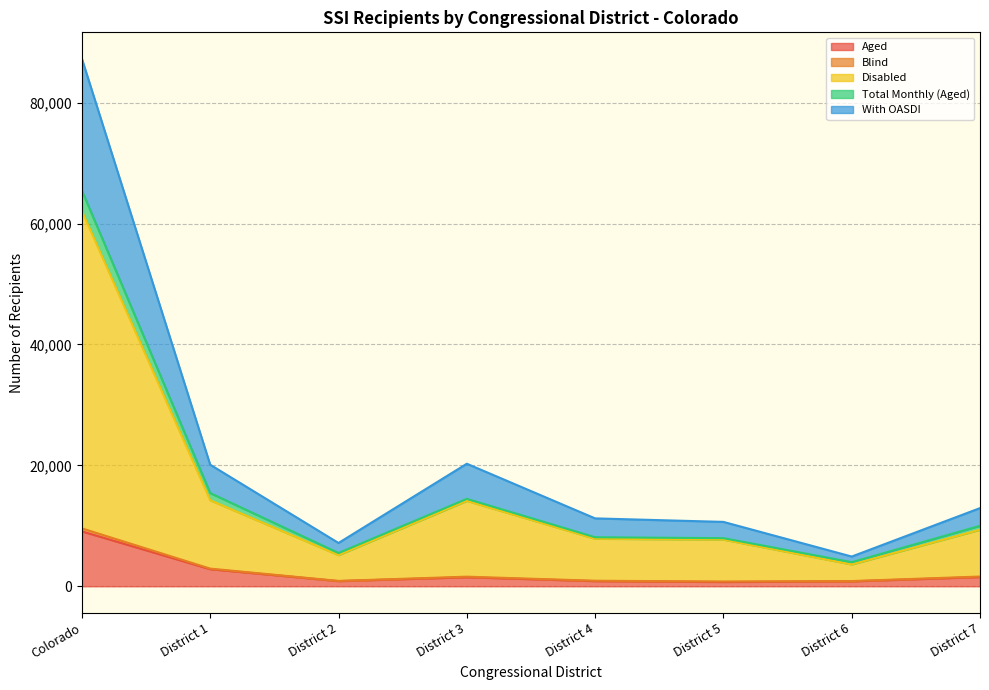

Is it true that Blind equals 2475 at District 5?

False